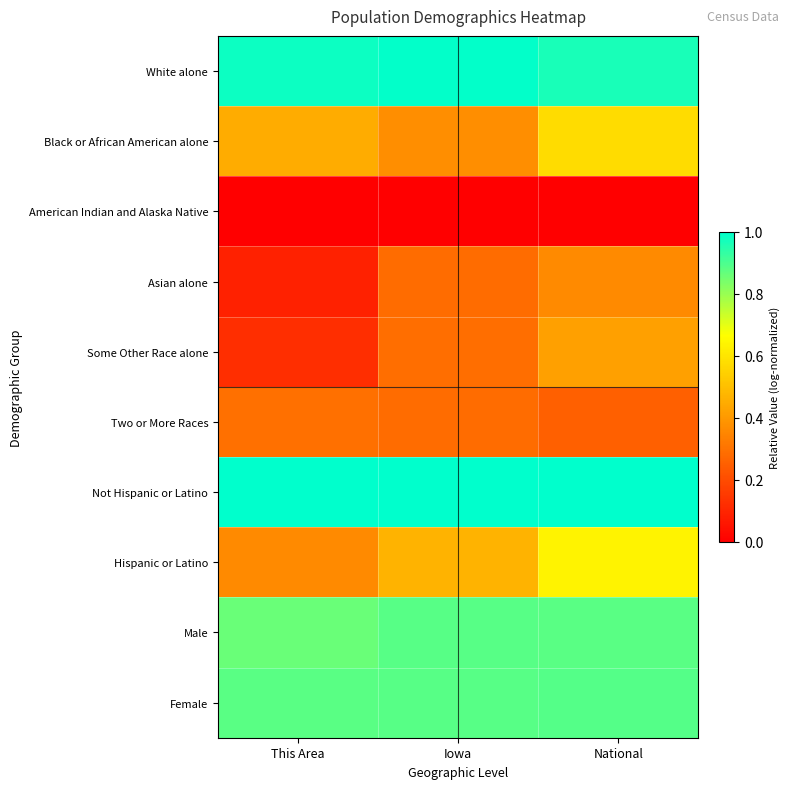

At how many categories does at least one series exceed 0?

3